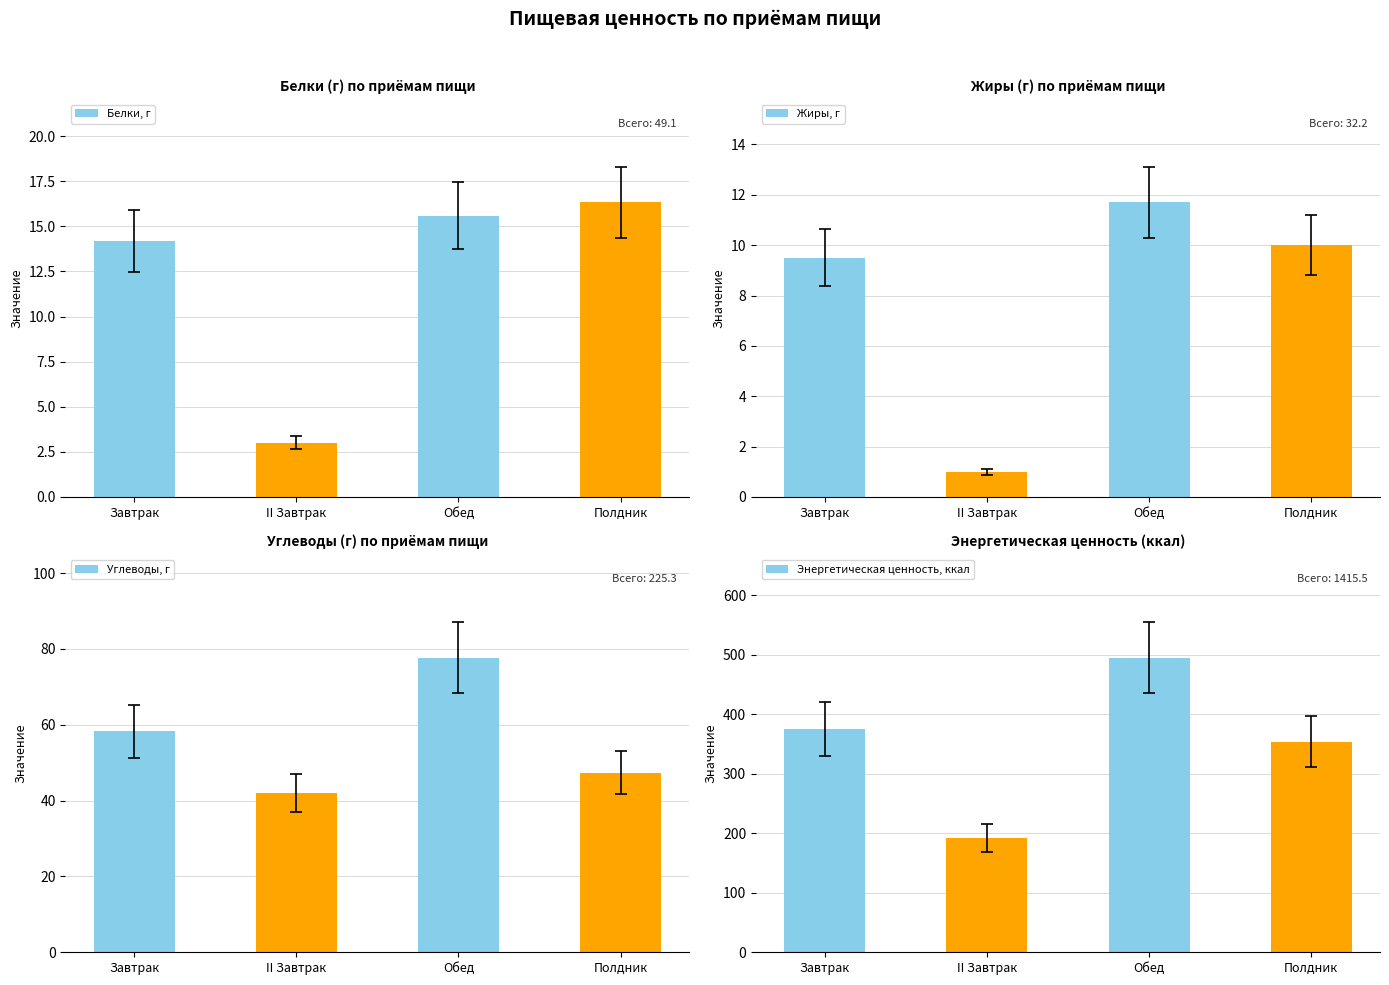

Between Завтрак and Полдник, which series saw the biggest shift?

Энергетическая ценность, ккал